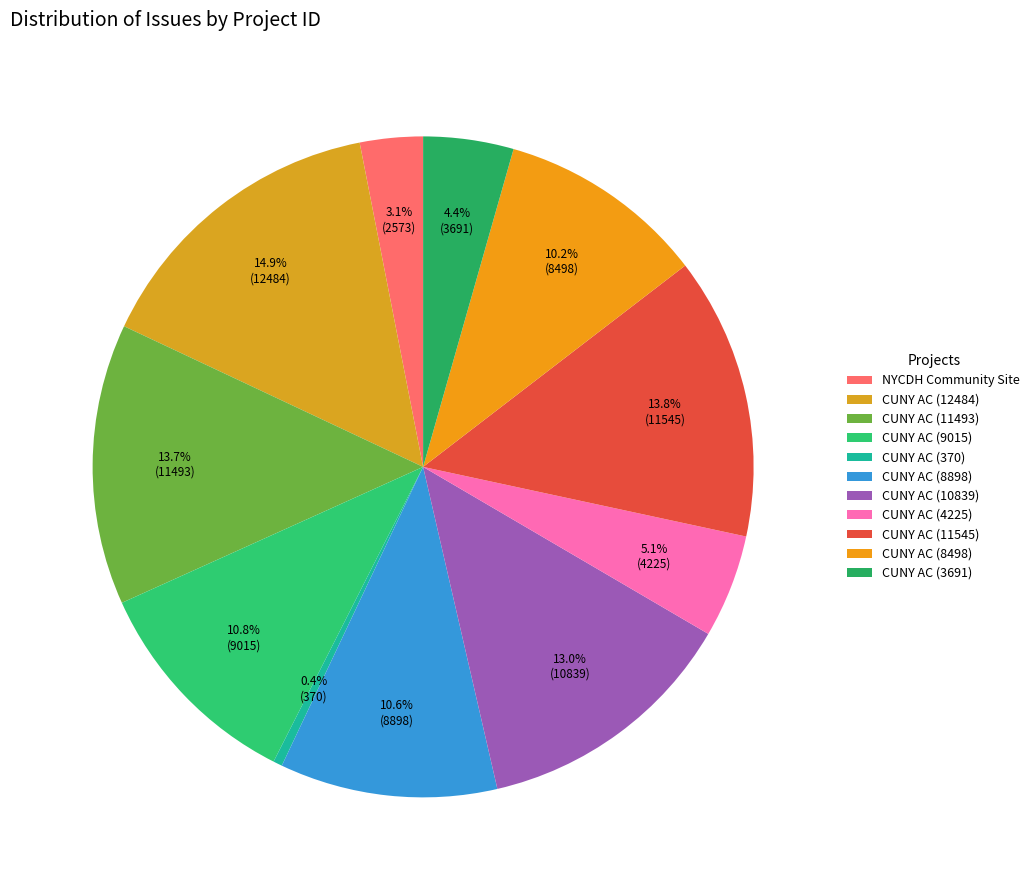

Which category has the biggest portion of the pie?

CUNY AC (12484)